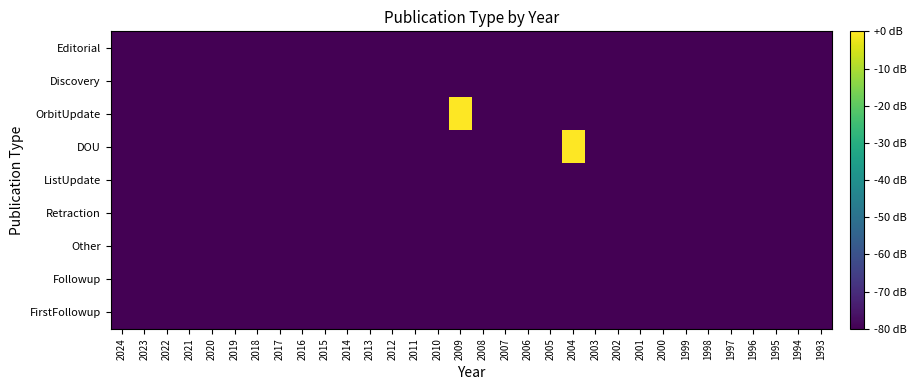

At 2001, list the series in order from largest to smallest.

Editorial, Discovery, OrbitUpdate, DOU, ListUpdate, Retraction, Other, Followup, FirstFollowup